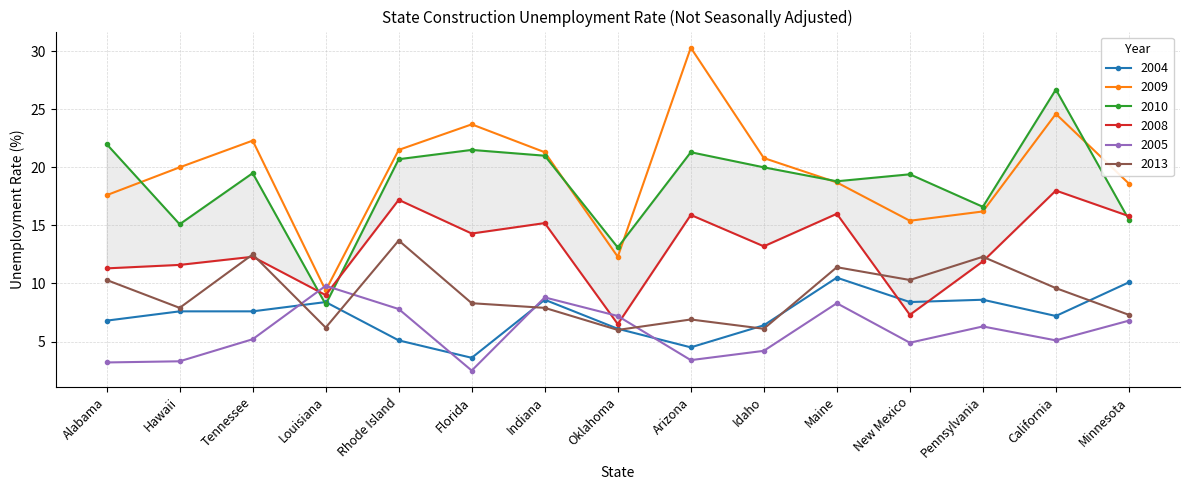

At which category is the sum across all series the highest?

California